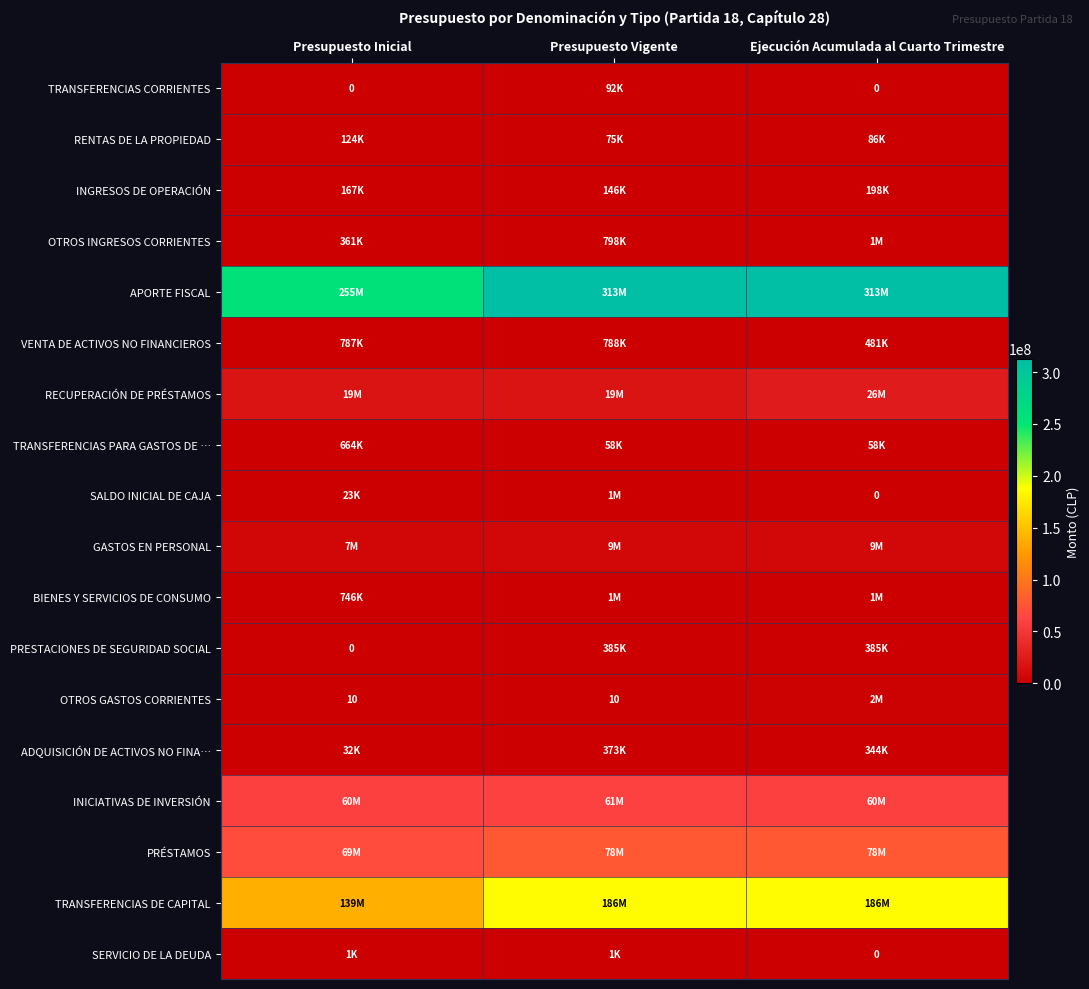

True or false: VENTA DE ACTIVOS NO FINANCIEROS has a value of 212491 at Ejecución Acumulada al Cuarto Trimestre.

False